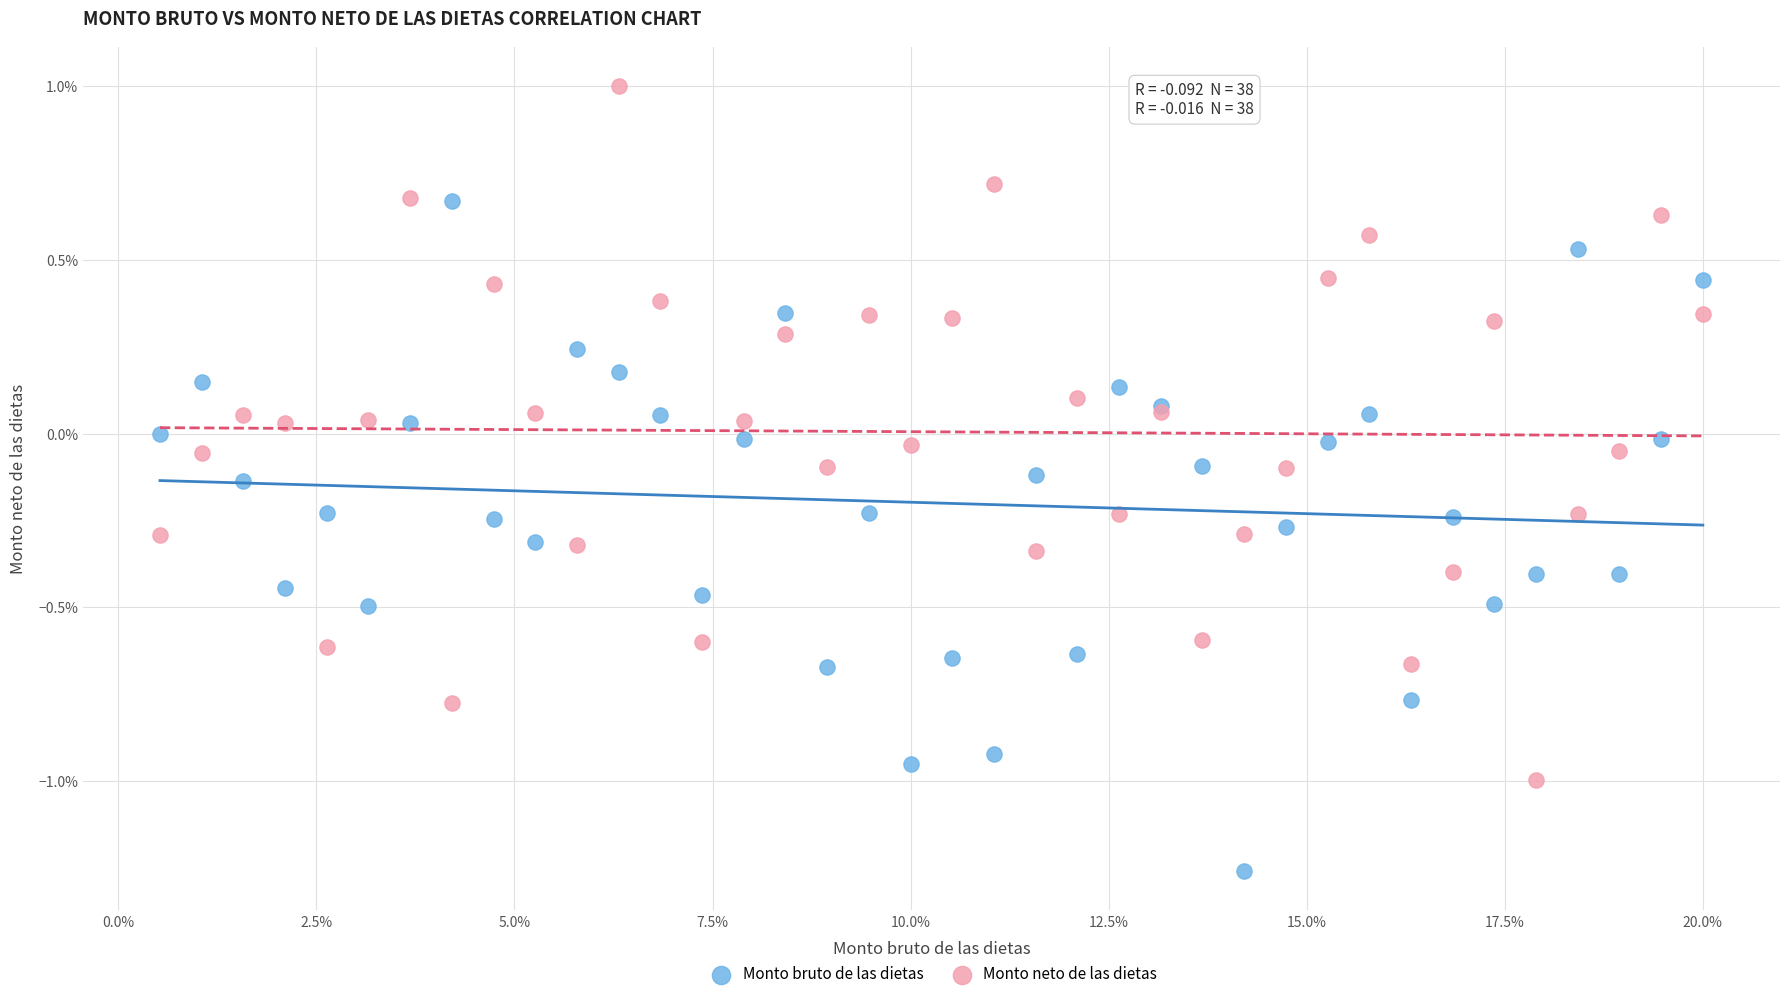

What are all the series names shown in the legend?

Monto bruto de las dietas, Monto neto de las dietas